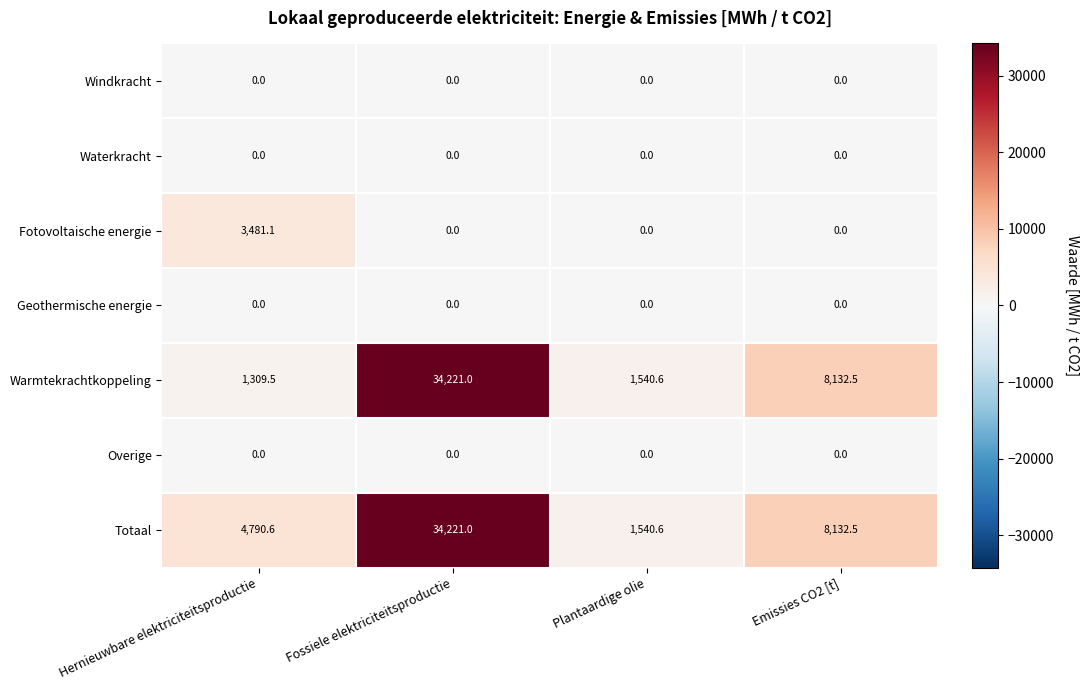

Which series has the largest total across all categories?

Totaal